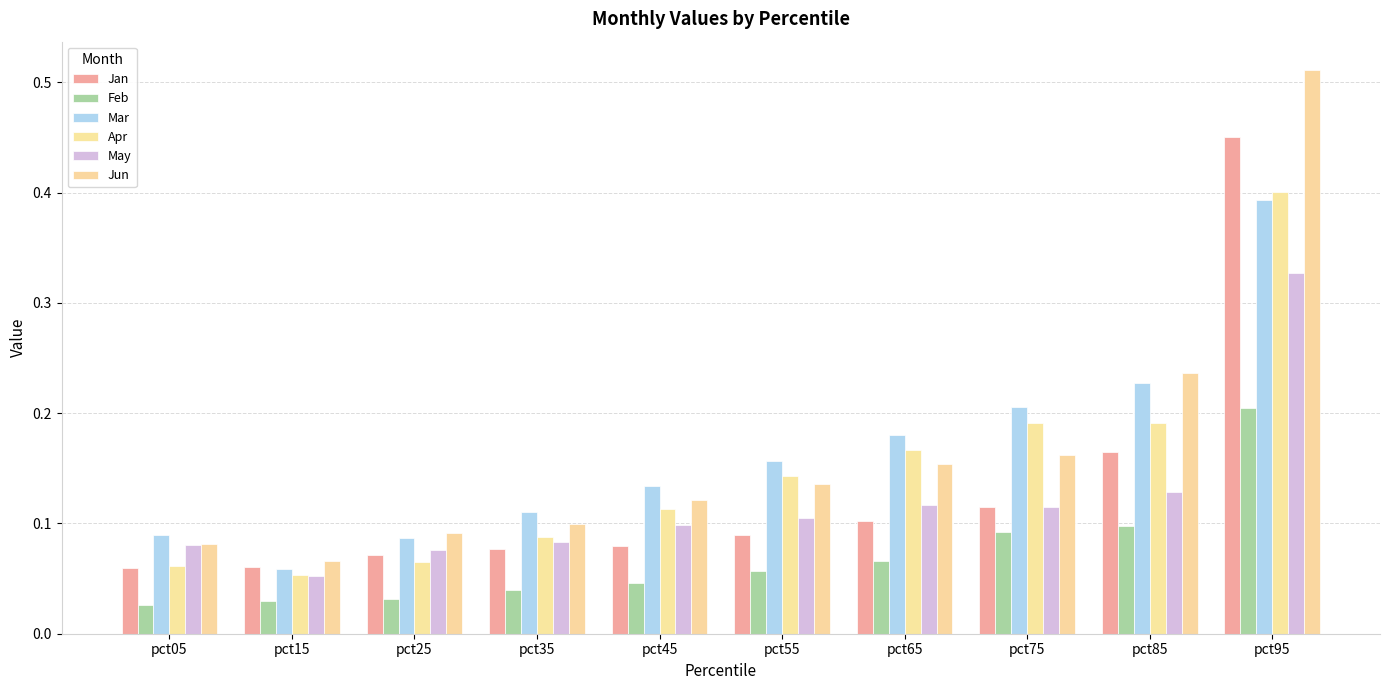

How many groups of bars are there?

10